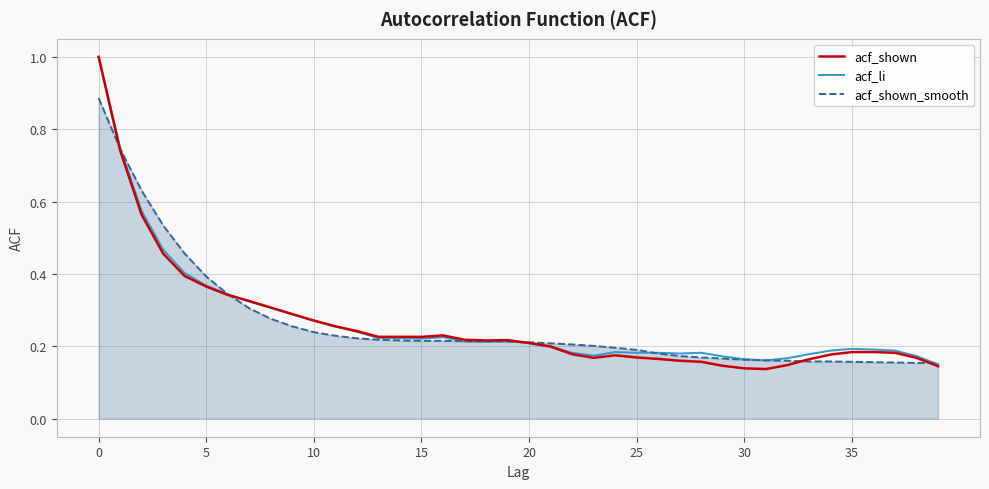

What is the highest value of the acf_shown series?

1.0